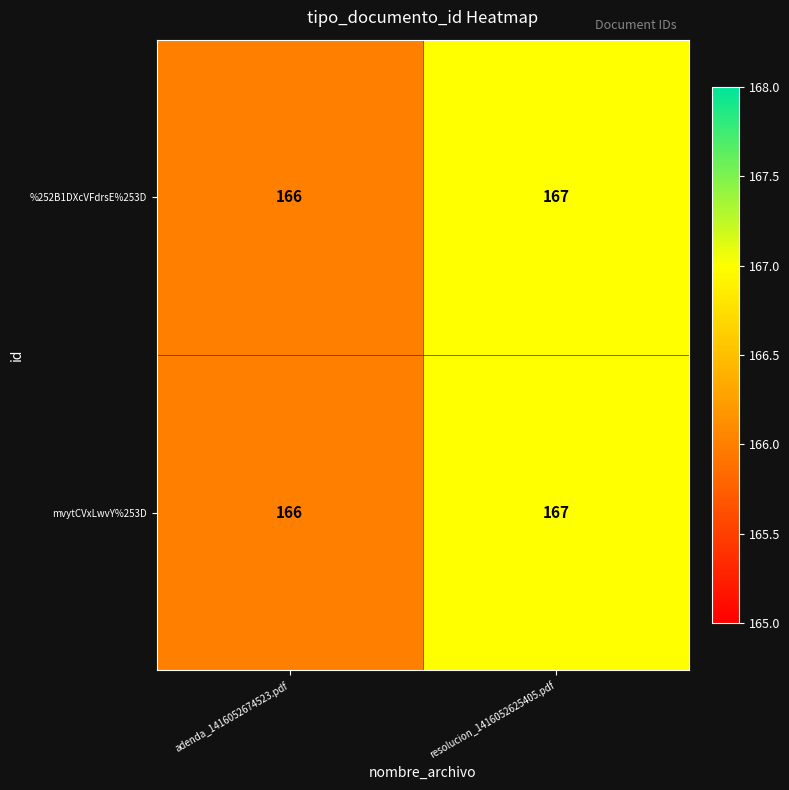

Is it true that mvytCVxLwvY%253D equals 166 at adenda_1416052674523.pdf?

True